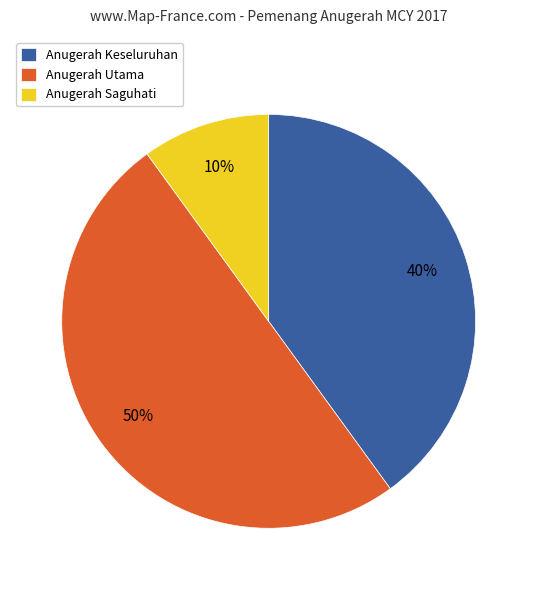

How many segments does this pie chart have?

3